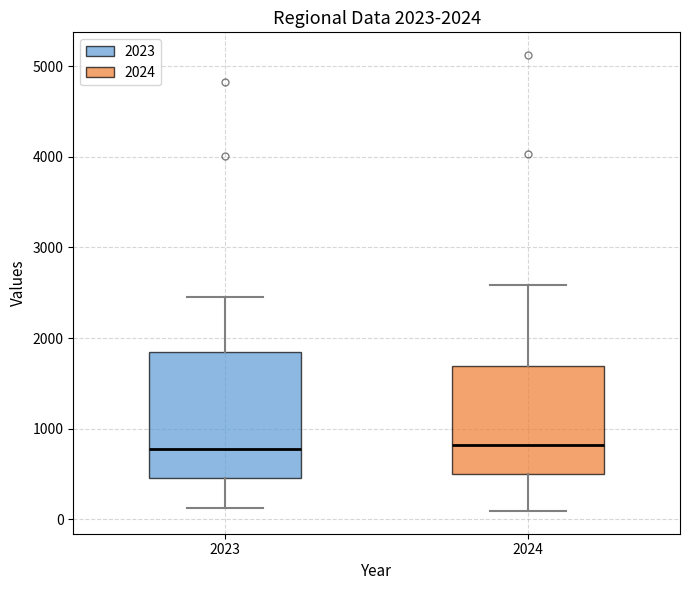

Which box is the tallest, from its lower edge to its upper edge?

2023